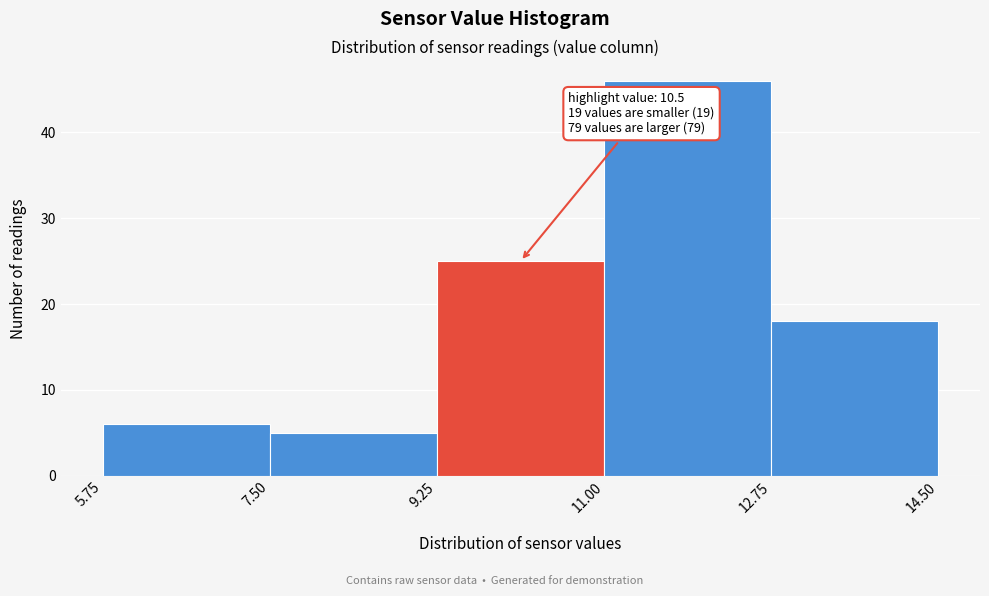

Which range on the x-axis has the tallest bar?

11.00 to 12.75